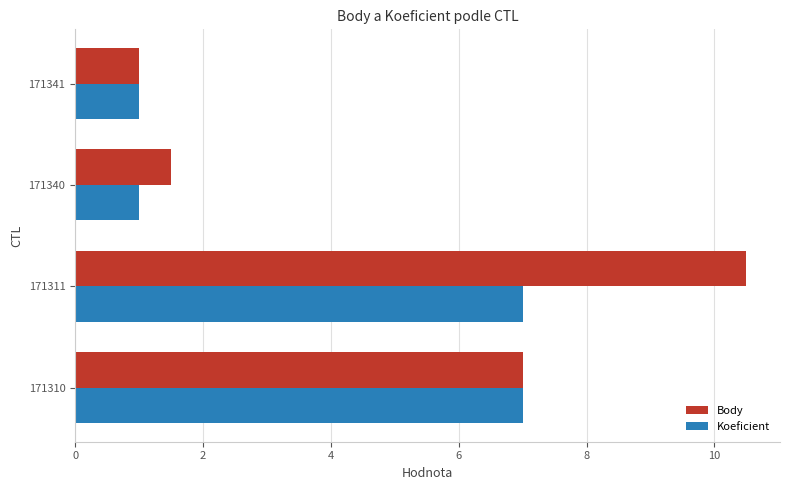

Where is Body nearest to the value 5?

171310